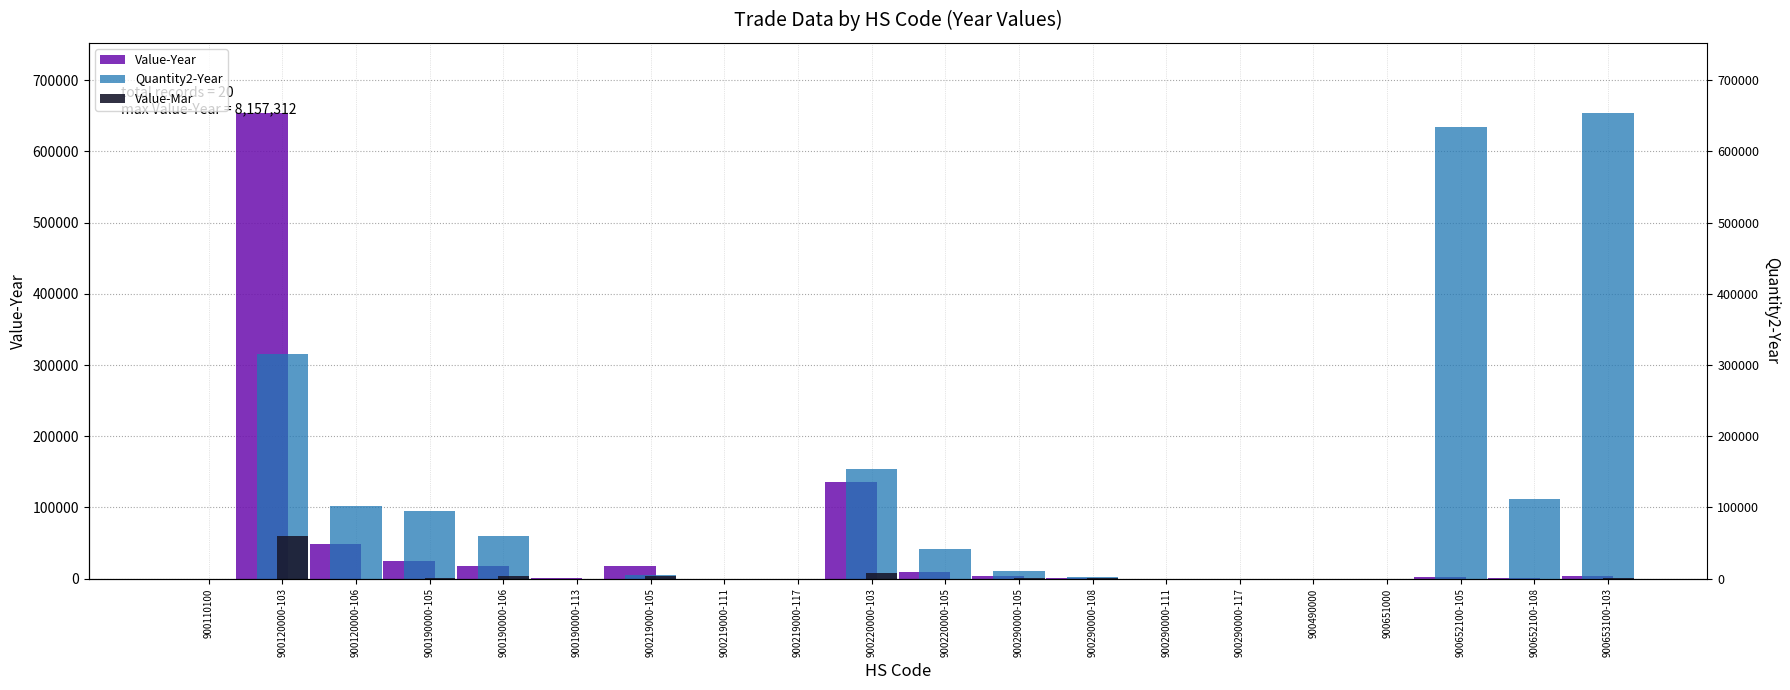

What is the difference between the highest and lowest values at 900290000-108?

1449.2